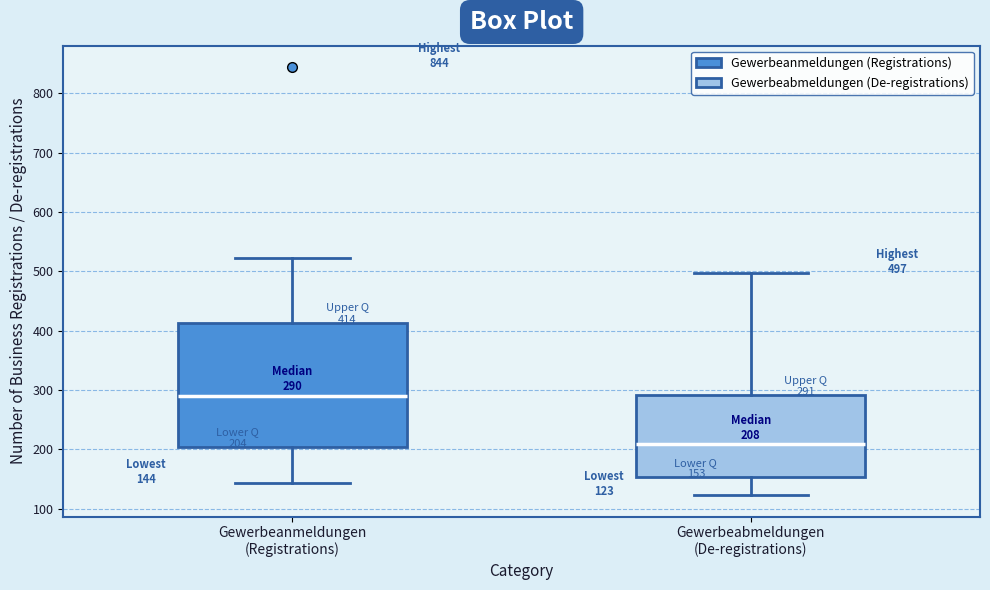

Which box's median line is the highest?

Gewerbeanmeldungen (Registrations)